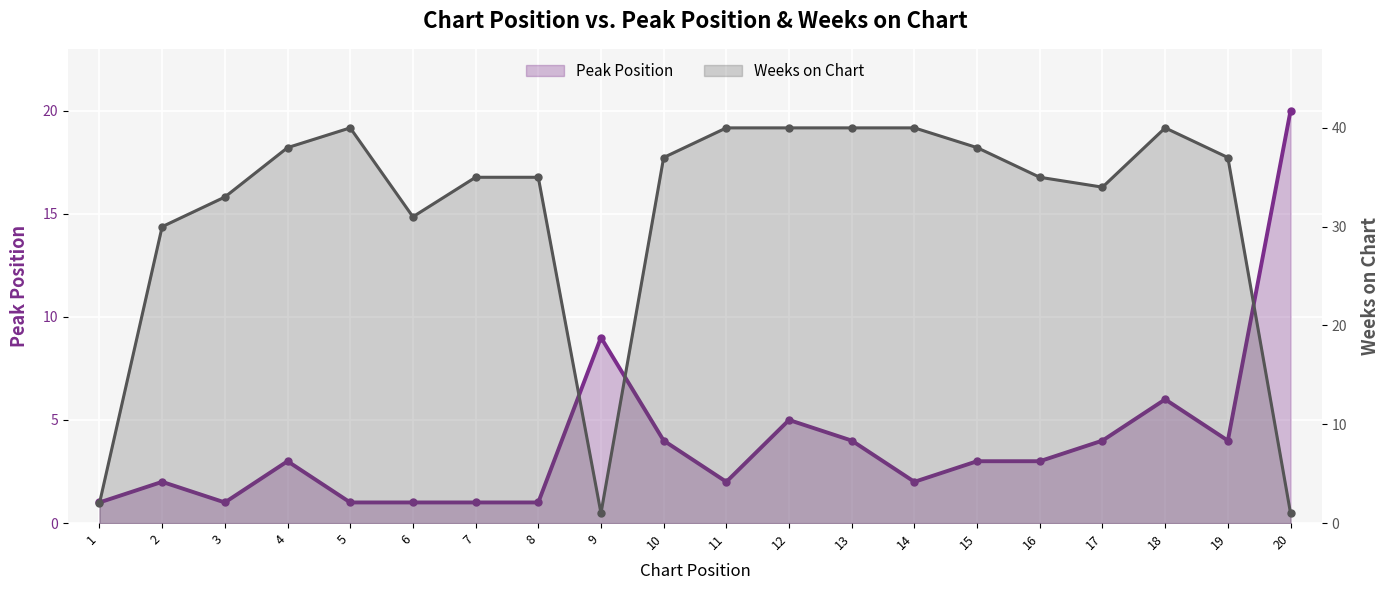

What is the average value of the Peak Position series?

4